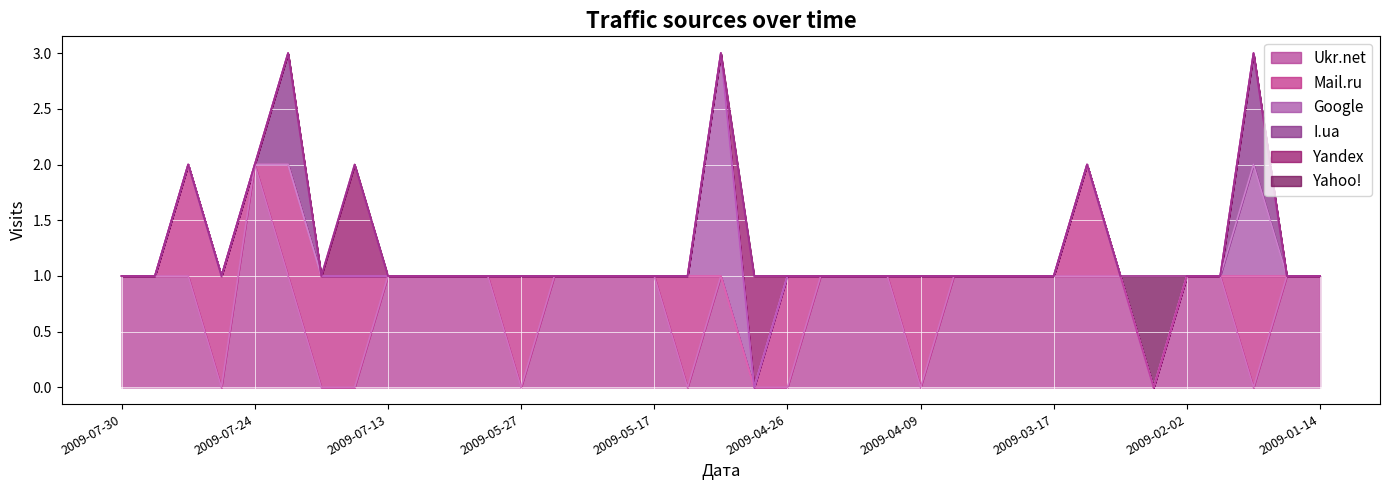

How many lines are shown in the chart?

6